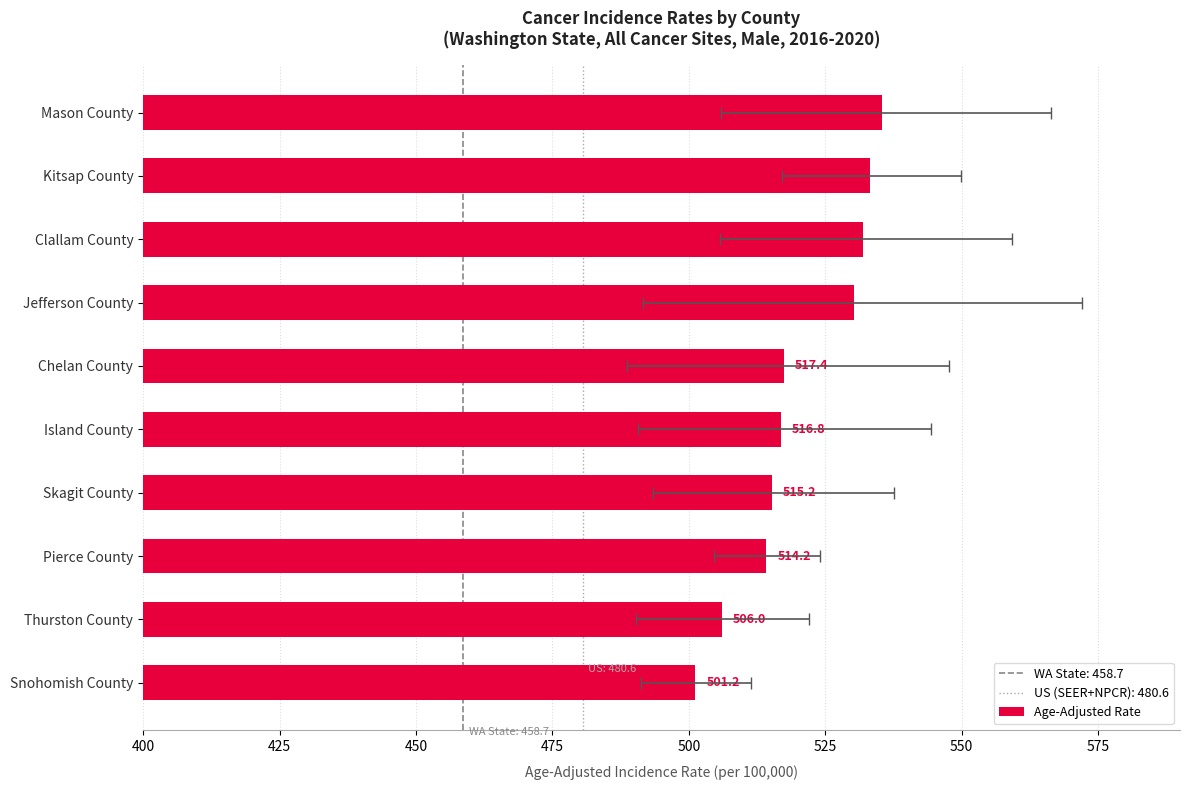

What is the sum of all values?

5201.5